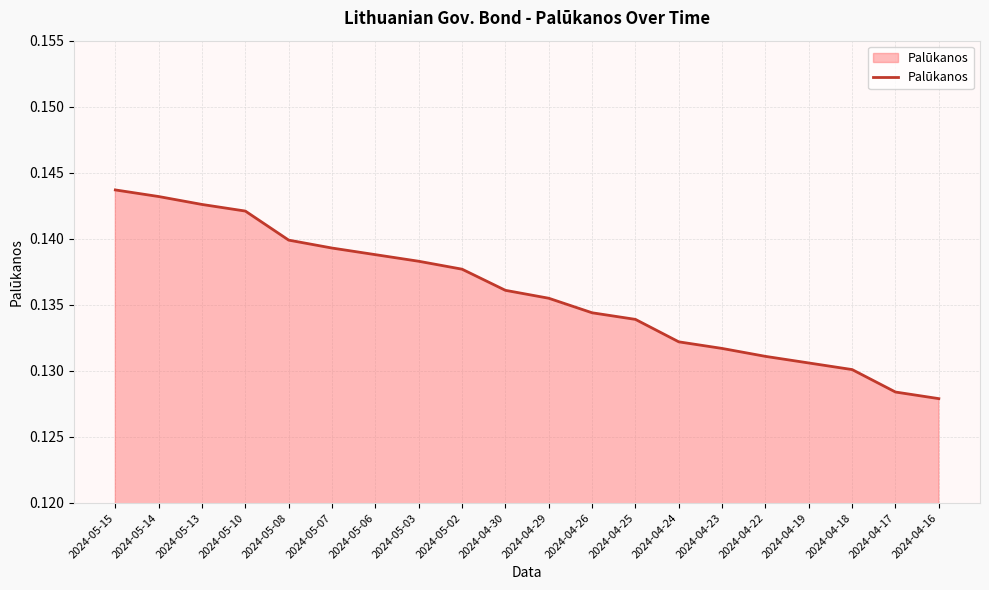

List the labels in order of value, largest first.

2024-05-15, 2024-05-14, 2024-05-13, 2024-05-10, 2024-05-08, 2024-05-07, 2024-05-06, 2024-05-03, 2024-05-02, 2024-04-30, 2024-04-29, 2024-04-26, 2024-04-25, 2024-04-24, 2024-04-23, 2024-04-22, 2024-04-19, 2024-04-18, 2024-04-17, 2024-04-16